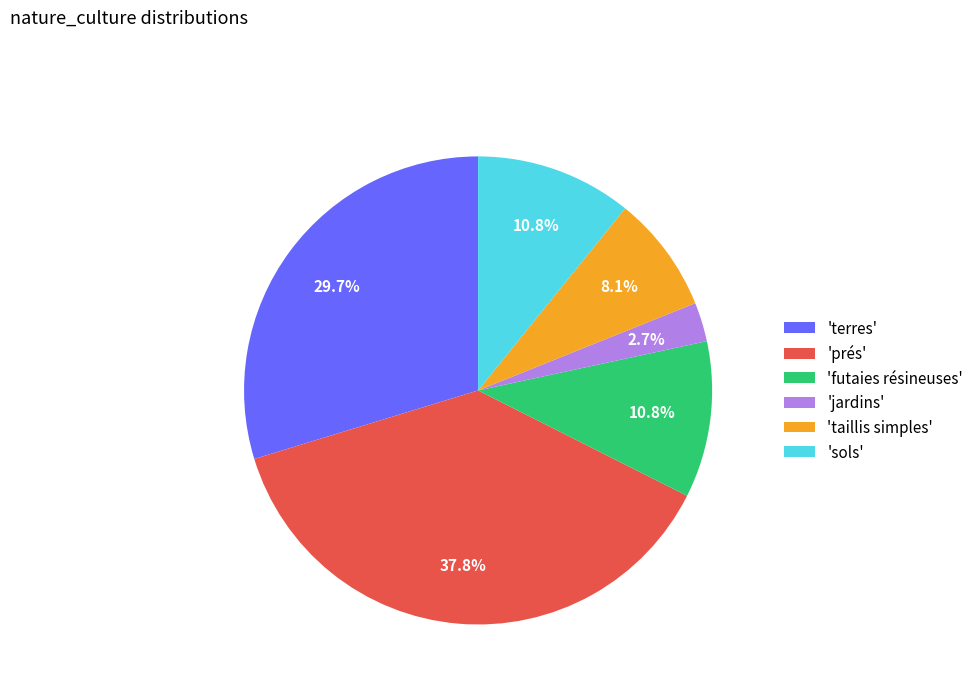

Is 'jardins' the majority of the pie?

No